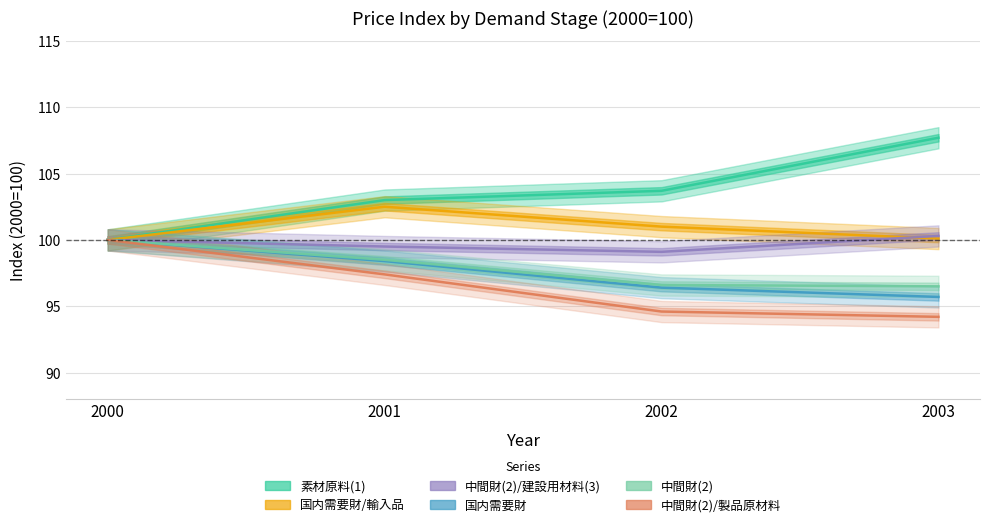

How many values in the 国内需要財/輸入品 series are below 101?

2